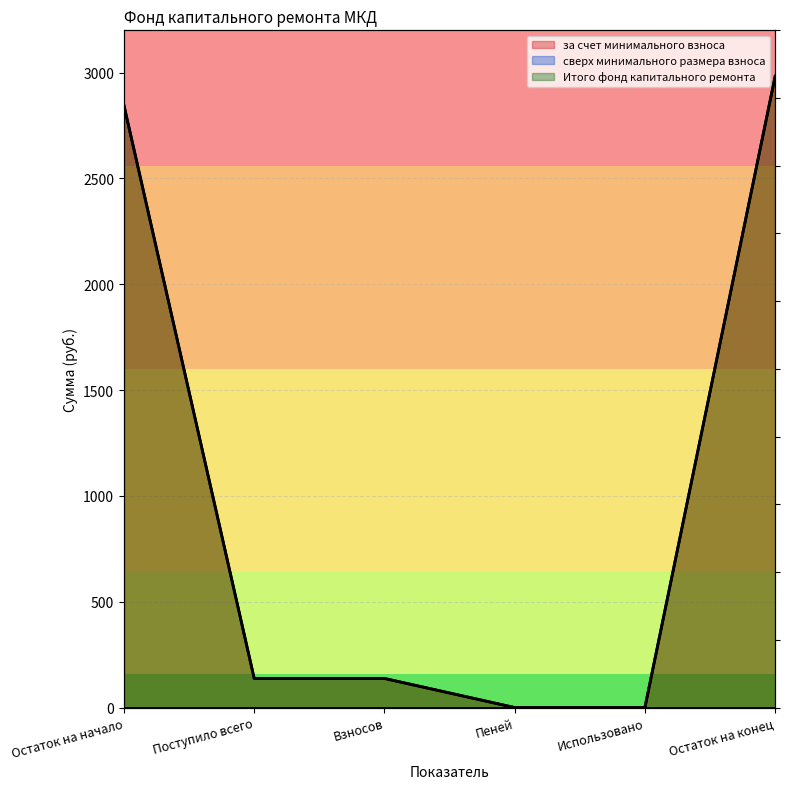

The за счет минимального взноса series shows 137.5 at Взносов. True or false?

True